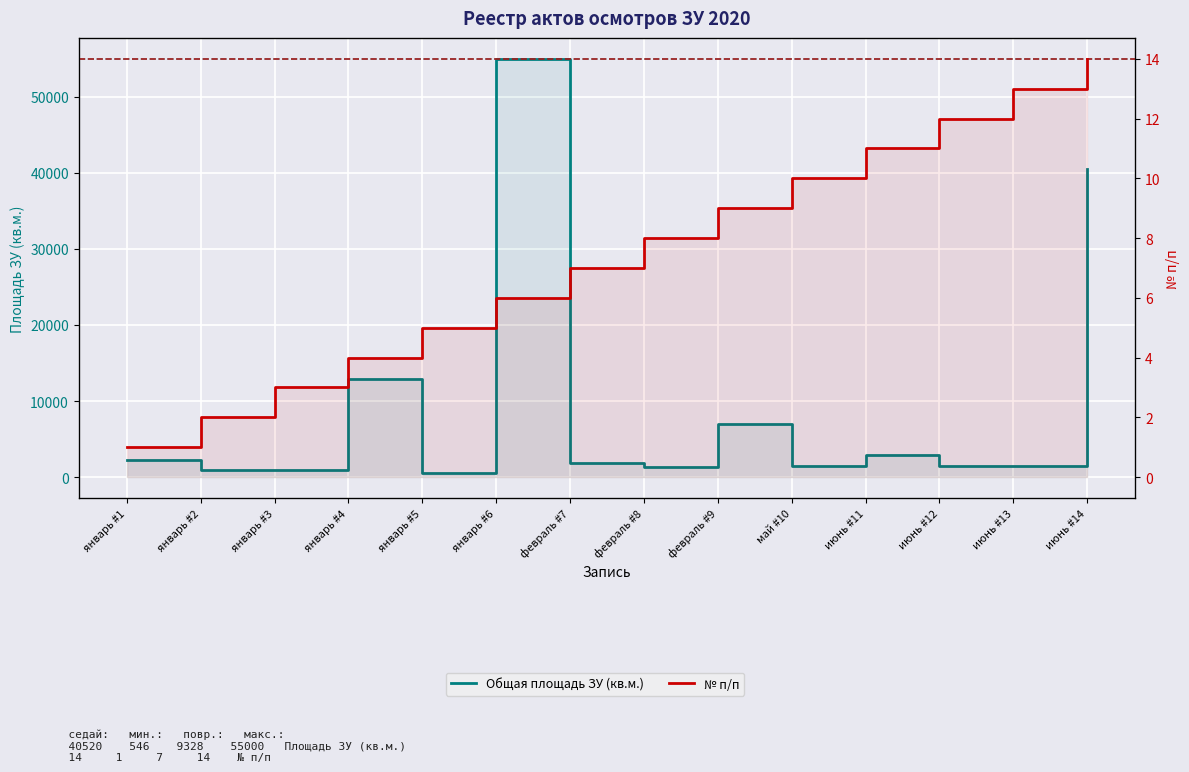

What is the total value across all series at июнь #14?

40534